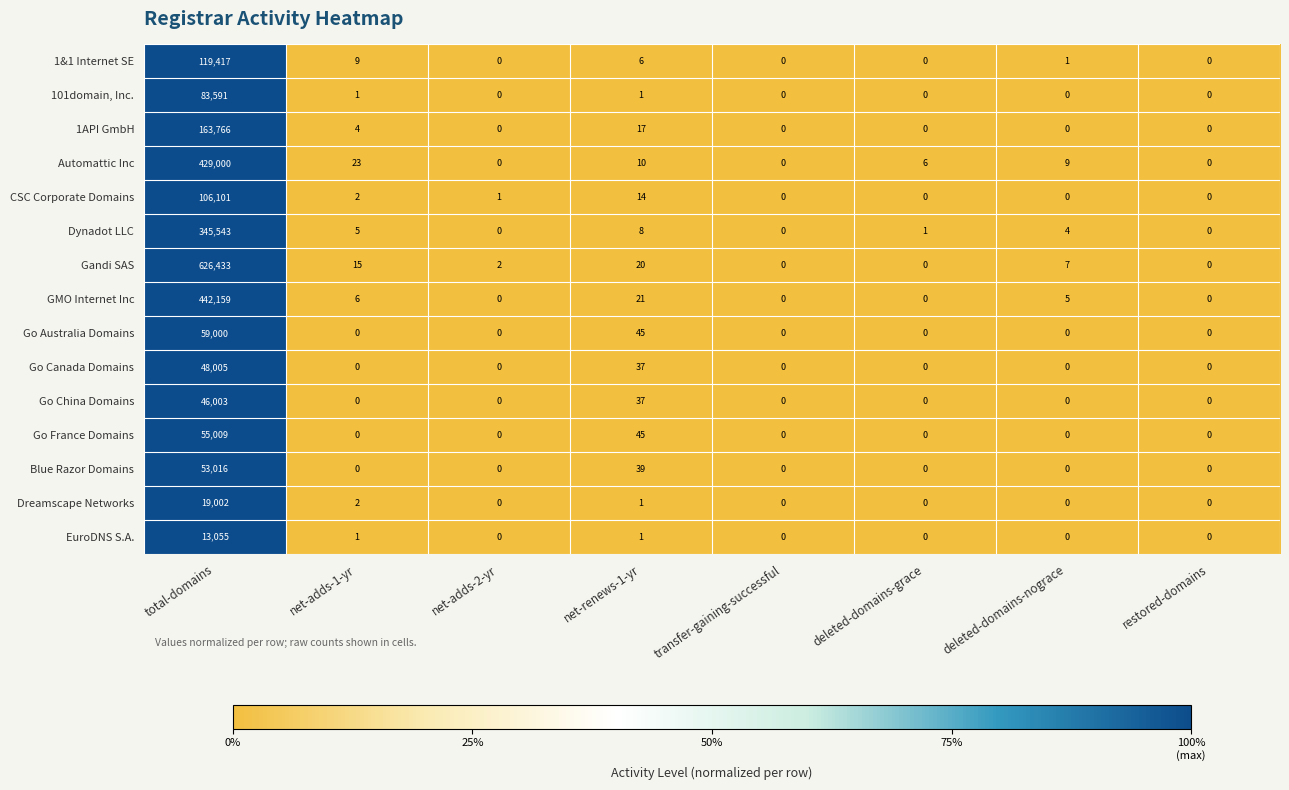

At which label is Go China Domains closest to 23001?

net-renews-1-yr